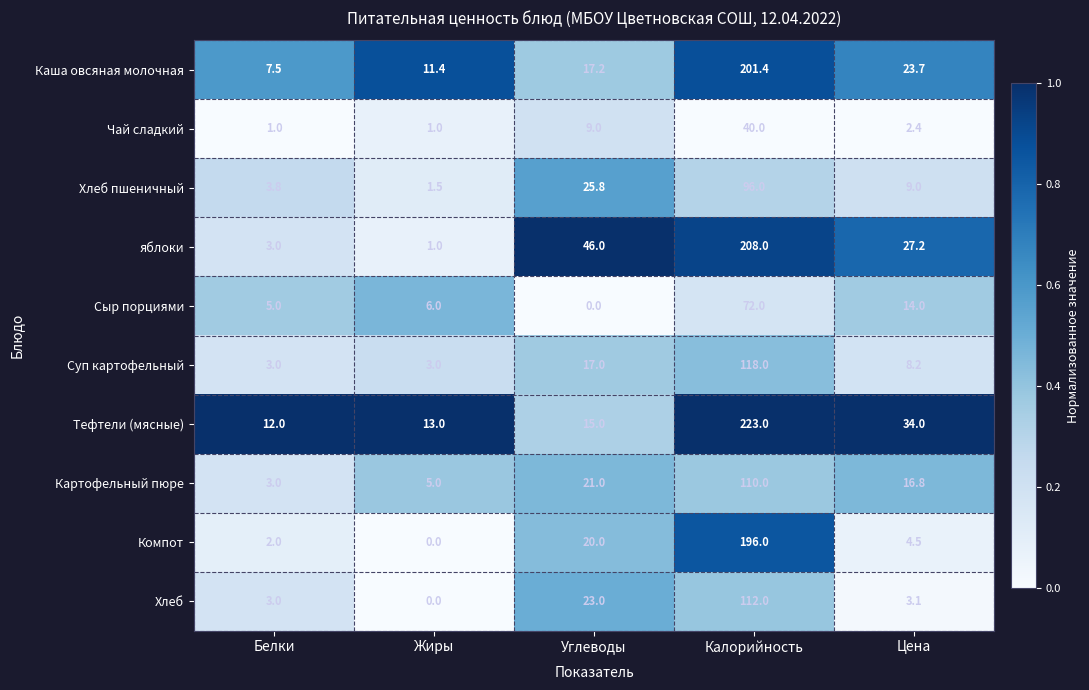

The value of Тефтели (мясные) at Жиры is 13.0. True or false?

True